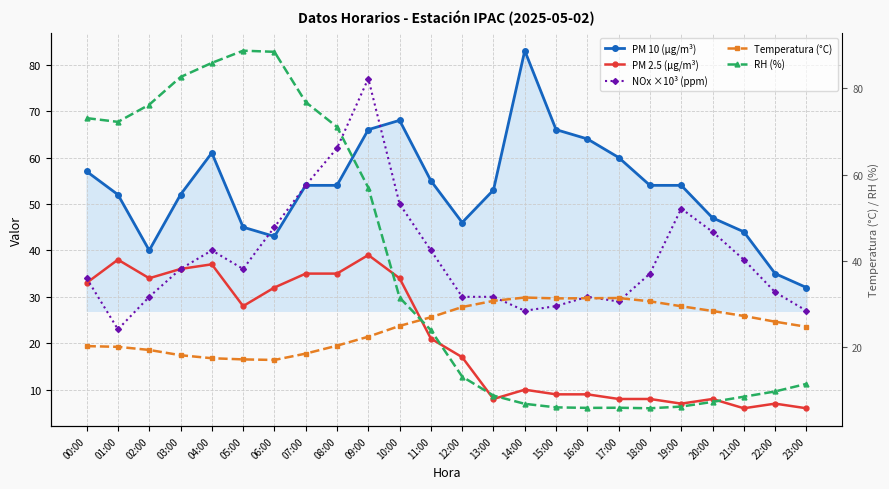

What is the sum of the NOx ×10³ (ppm) values at 18:00 and 00:00?

69.0